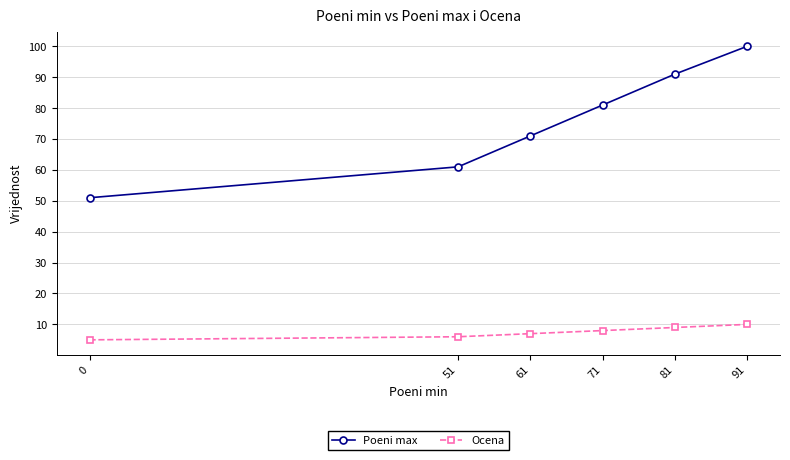

Reading left to right, what are all the values shown in this chart?

Poeni max: 0=51.0	51=61.0	61=71.0	71=81.0	81=91.0	91=100.0
Ocena: 0=5.0	51=6.0	61=7.0	71=8.0	81=9.0	91=10.0